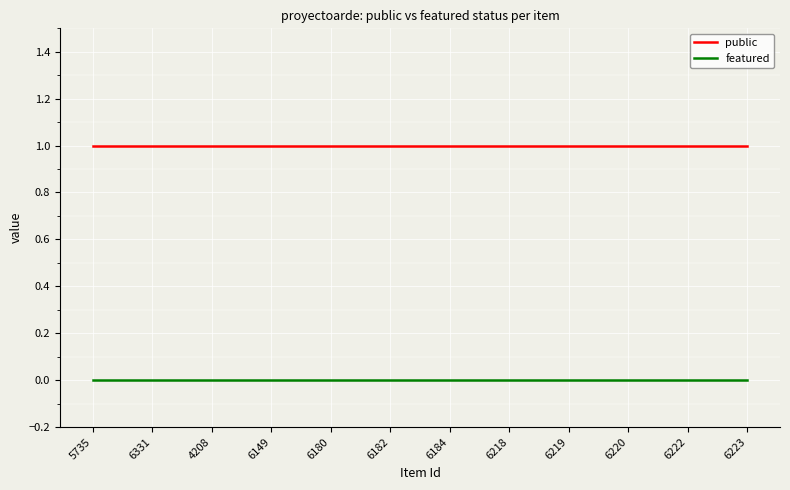

Reading left to right, what are all the values shown in this chart?

public: 5735=1	6331=1	4208=1	6149=1	6180=1	6182=1	6184=1	6218=1	6219=1	6220=1	6222=1	6223=1
featured: 5735=0	6331=0	4208=0	6149=0	6180=0	6182=0	6184=0	6218=0	6219=0	6220=0	6222=0	6223=0